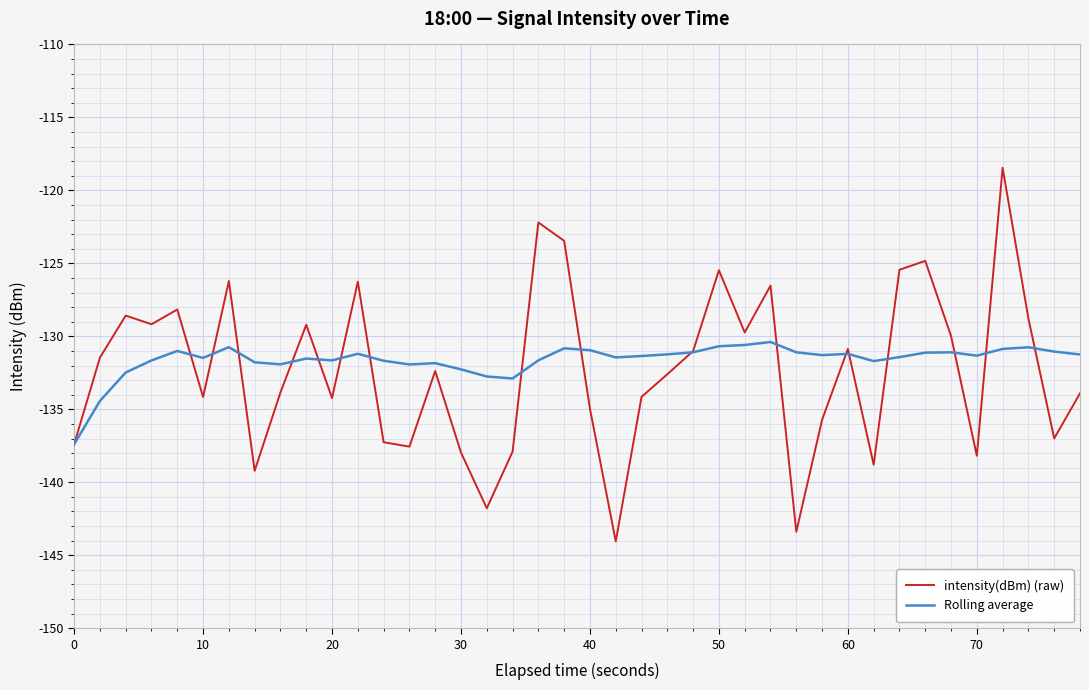

Which series has the widest spread of values?

intensity(dBm) (raw)